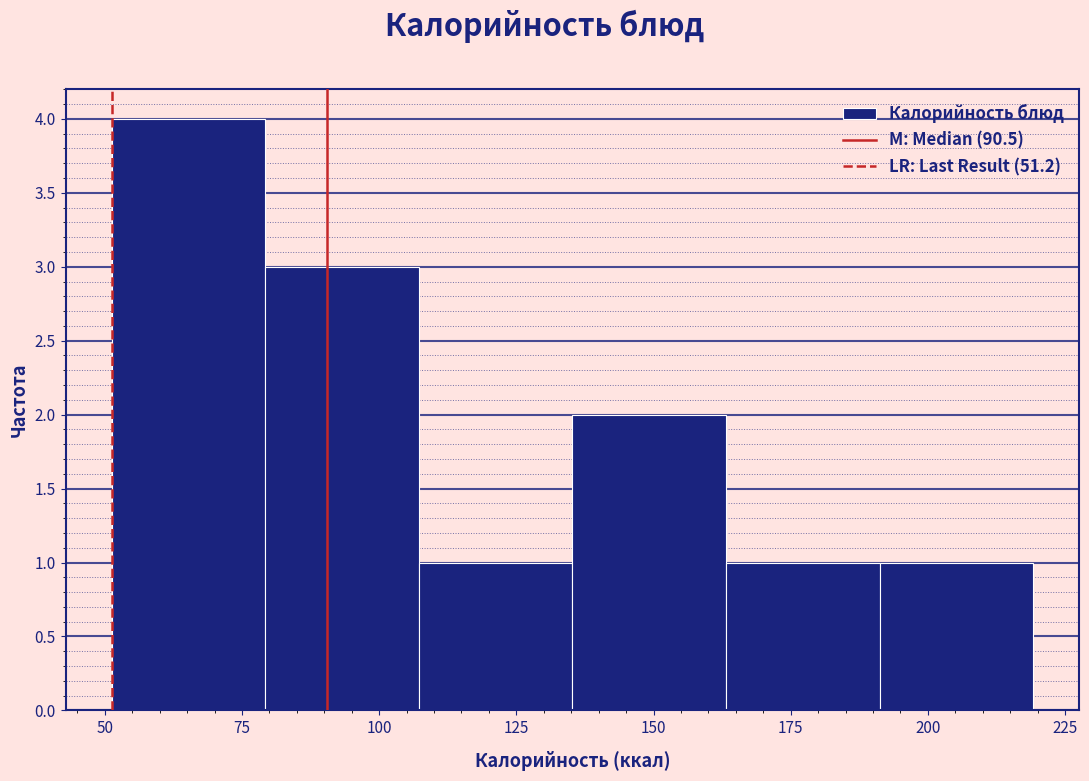

Reading left to right, transcribe this chart: for each bar, give the range it covers on the x-axis and its height. Neither the bar edges nor the heights are printed on the chart, so give them approximately, as read against the axes.

50 to 80: 4
80 to 105: 3
105 to 135: 1
135 to 165: 2
165 to 190: 1
190 to 220: 1